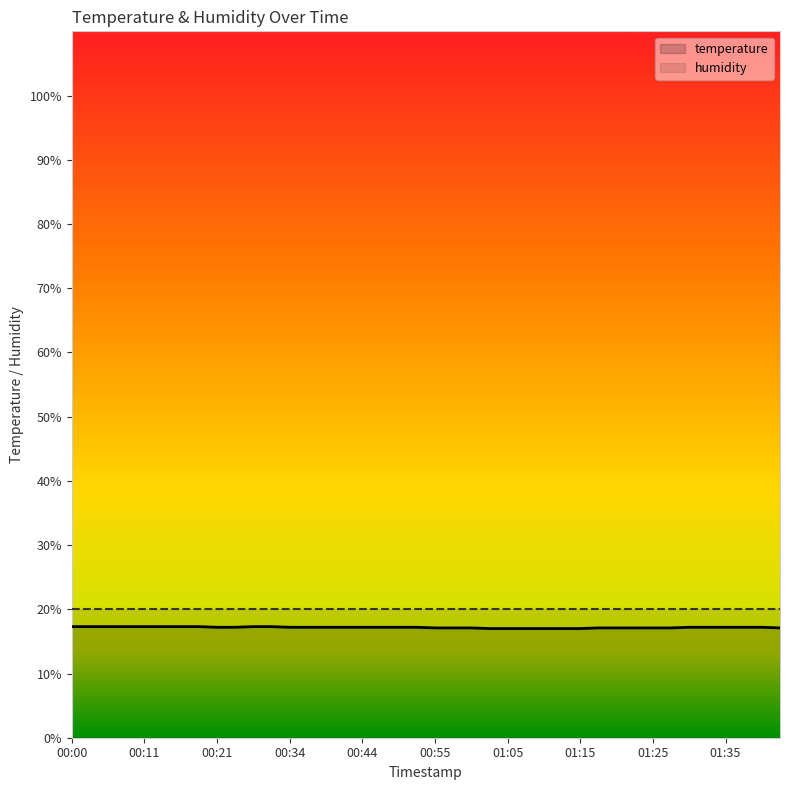

True or false: temperature and humidity cross at least once.

False